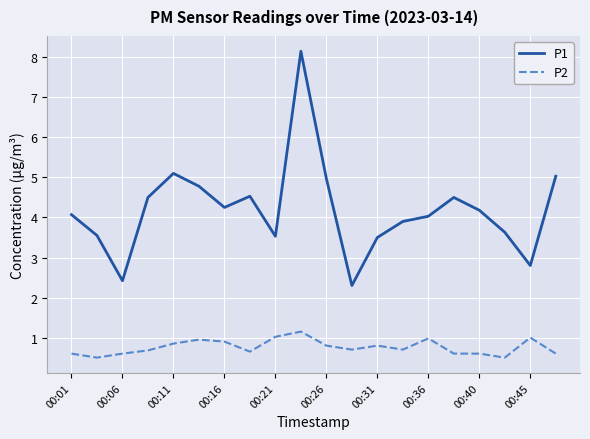

What is the lowest value of the P2 series?

0.5